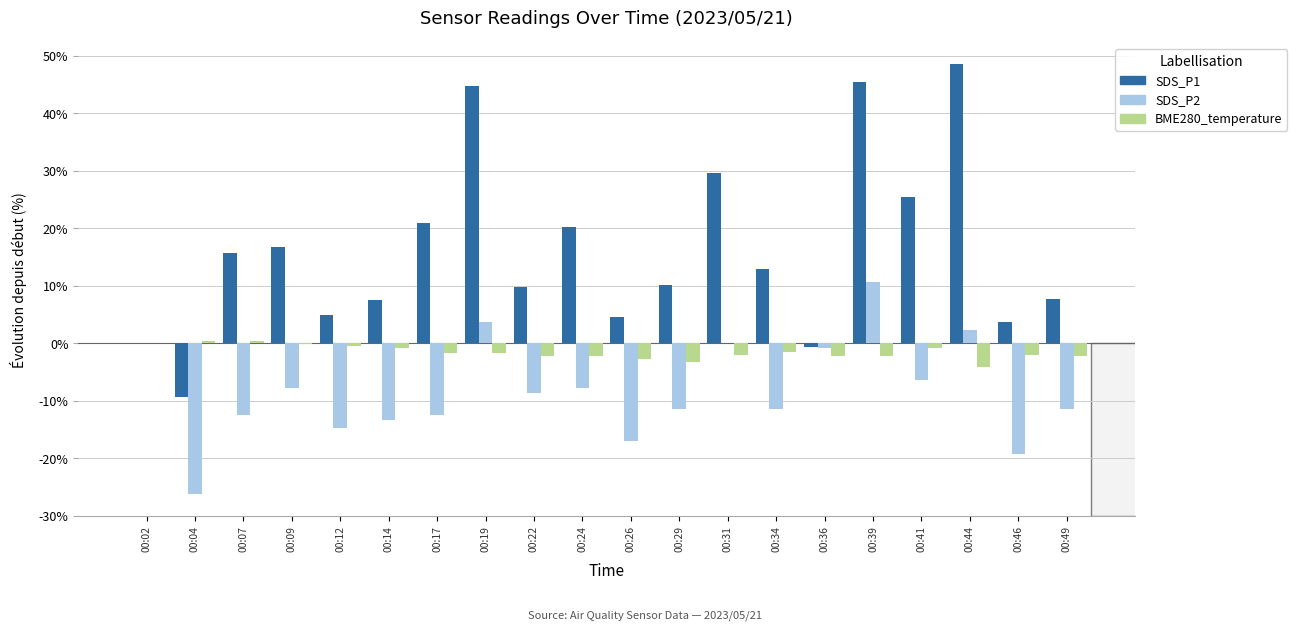

What is the highest value of the BME280_temperature series?

0.4